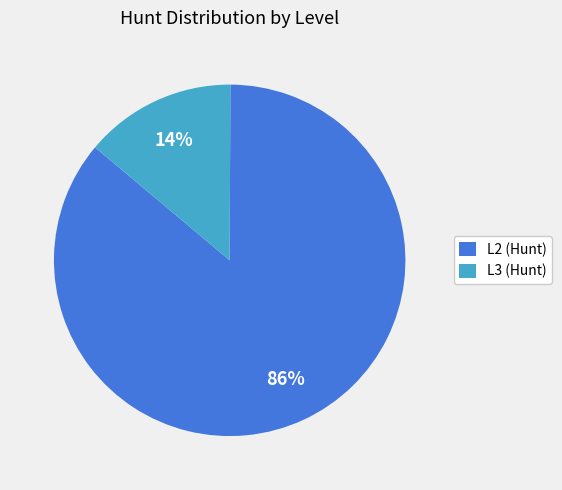

The L2 (Hunt) slice represents 99% of the pie. True or false?

False